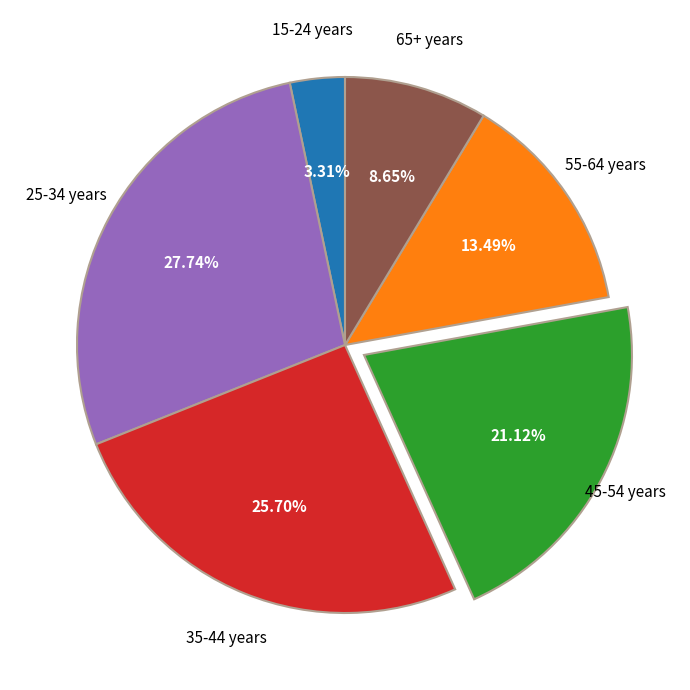

Is there any slice that represents more than half of the pie?

No